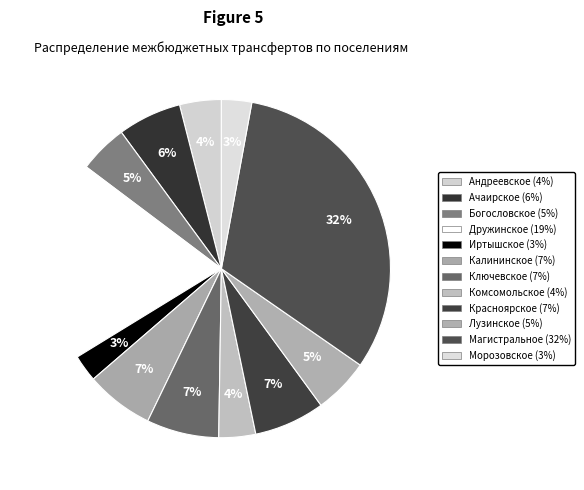

How many slices are in this pie chart?

12